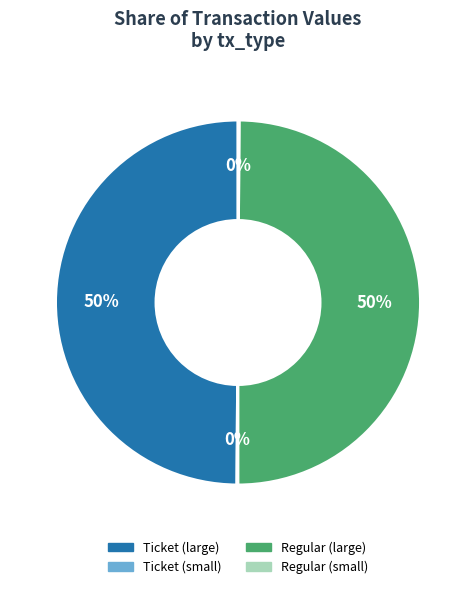

To the nearest percent, what is the average slice percentage?

25%